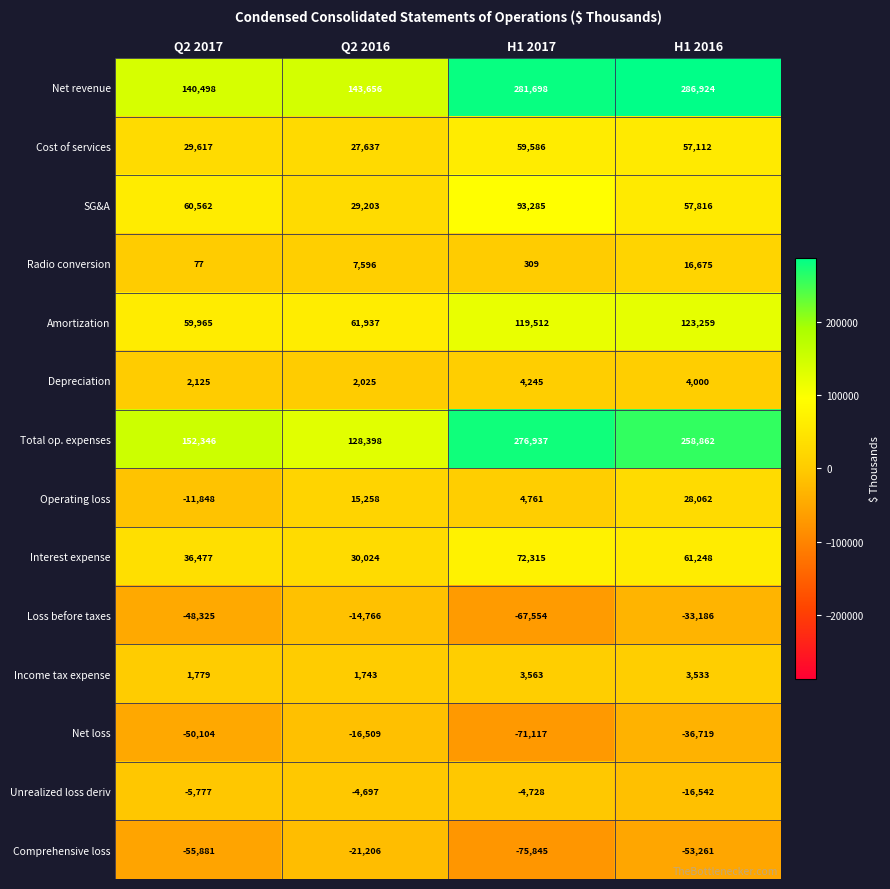

At which category does the chart reach its minimum across all series?

H1 2017